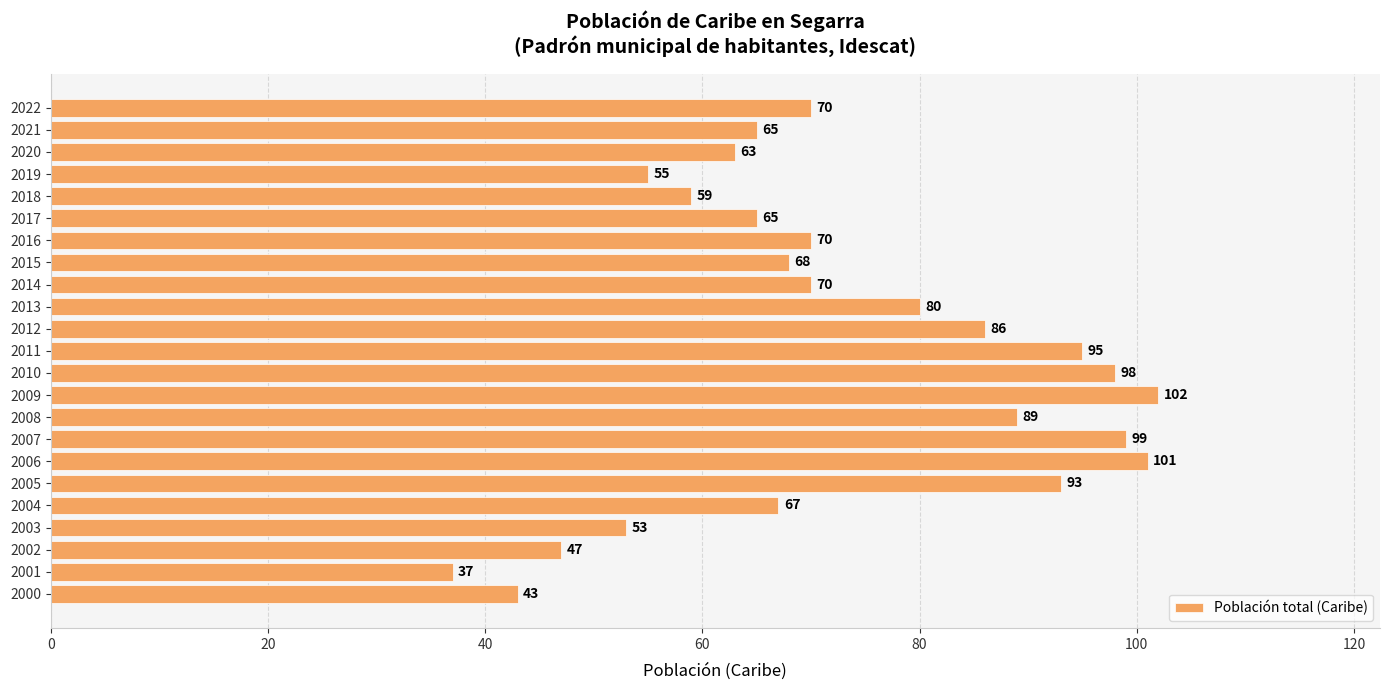

How many categories are shown in the chart?

23